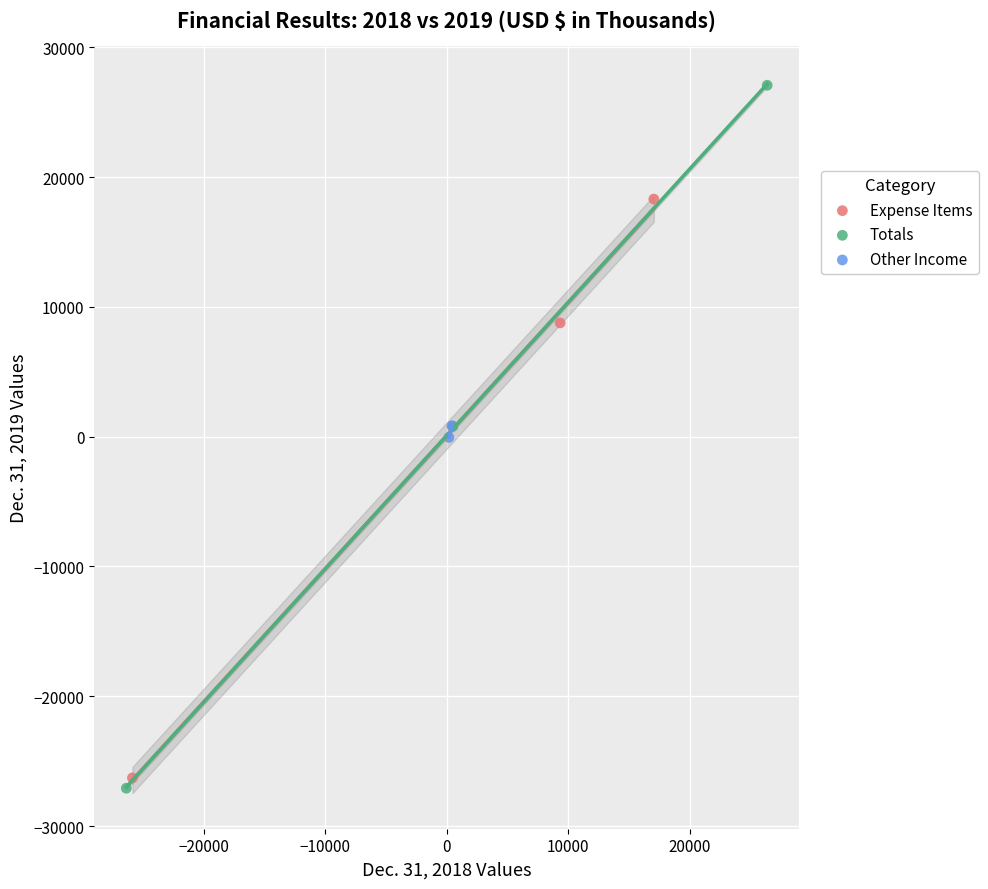

Which series reaches the minimum Y coordinate?

Totals